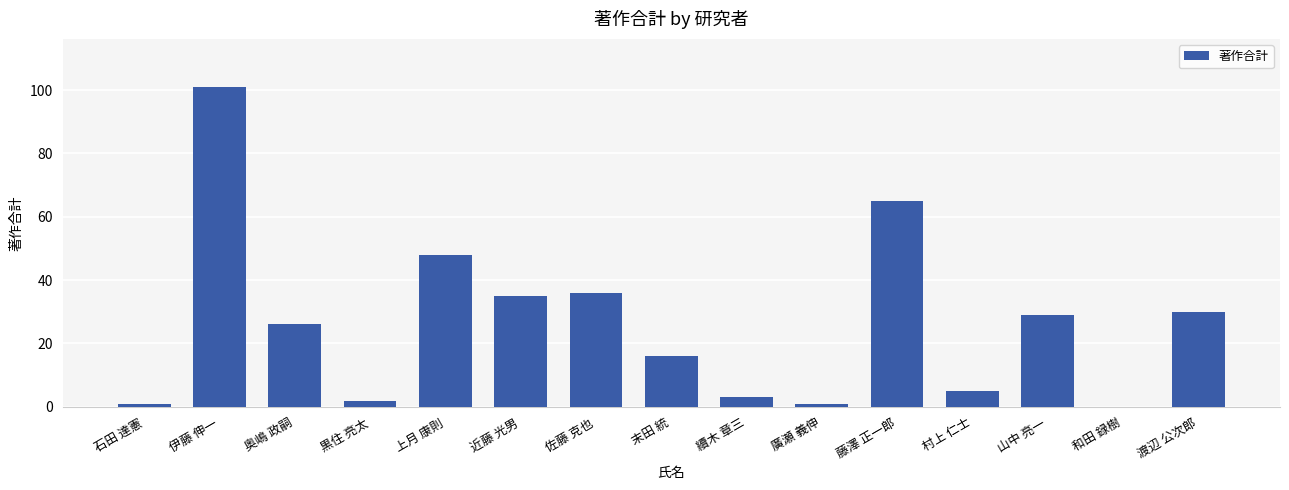

The value at 奥嶋 政嗣 is 26. True or false?

True